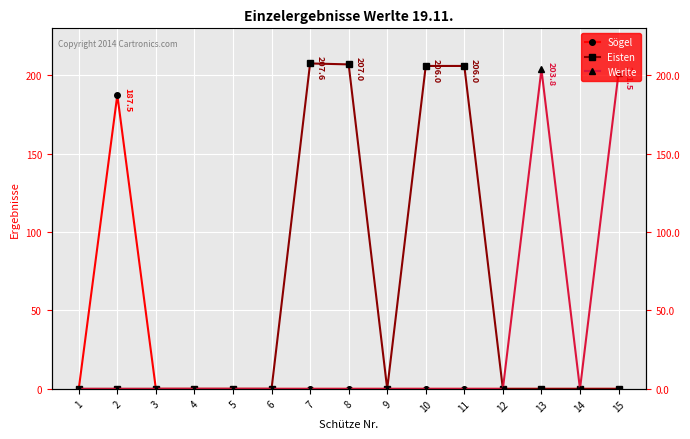

What is the greatest value displayed?

207.6